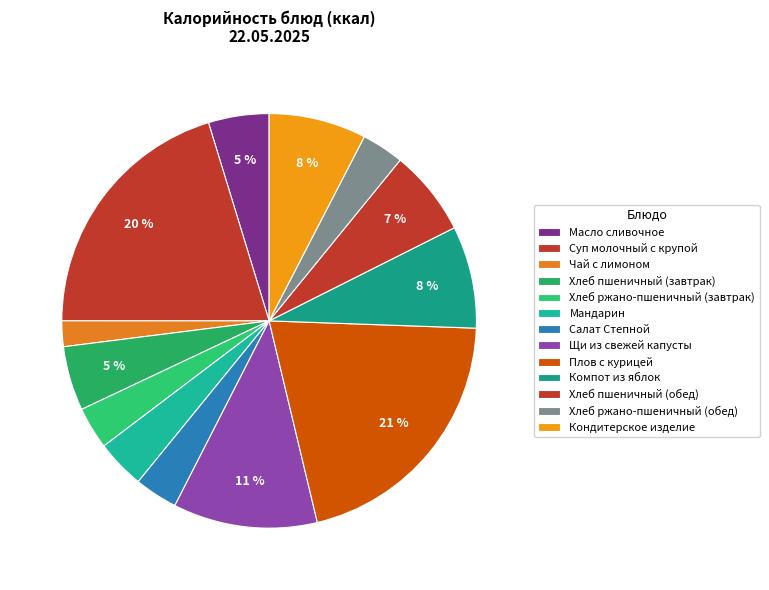

Is there any slice that represents more than half of the pie?

No